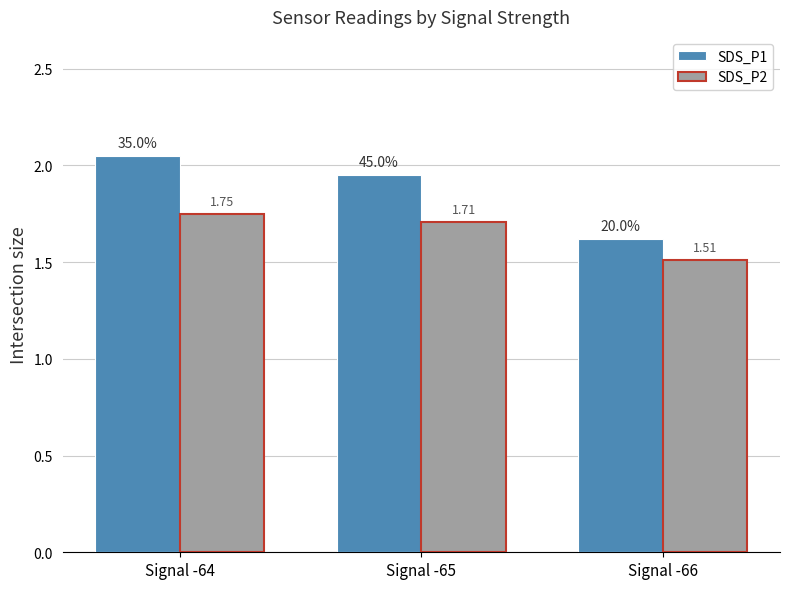

Between Signal -64 and Signal -66, which series saw the biggest shift?

SDS_P1